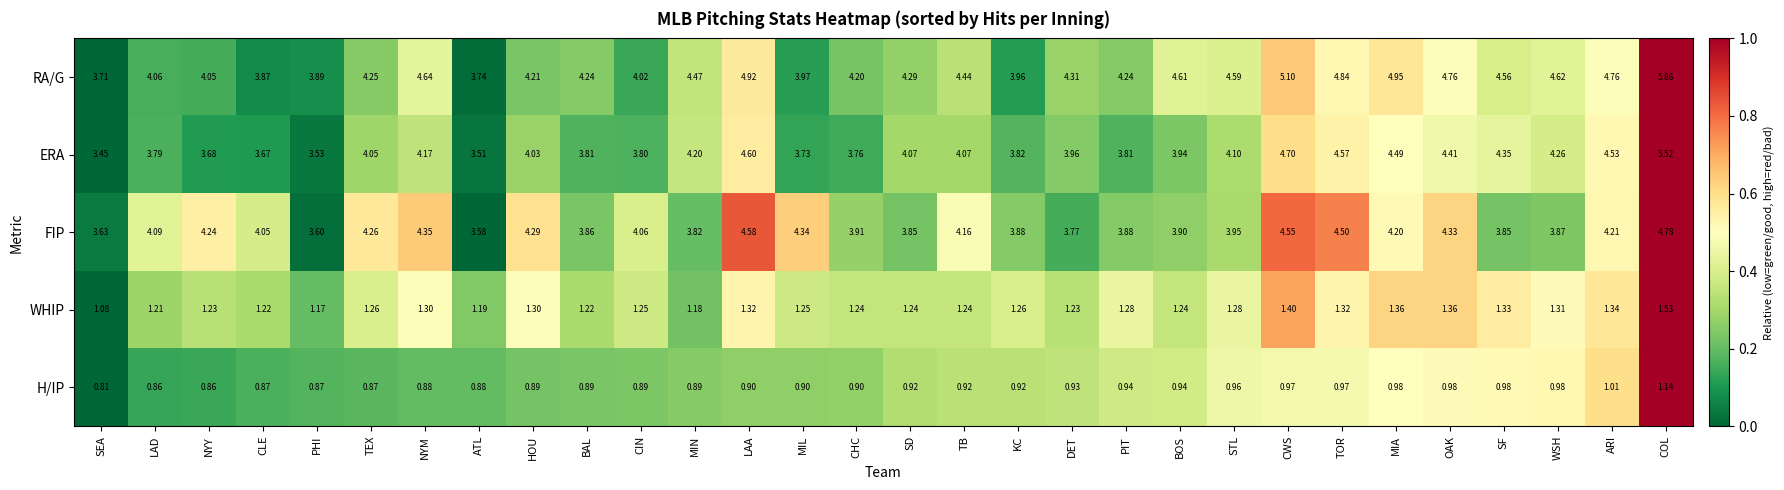

Rank the series at LAA from lowest to highest value.

H/IP, WHIP, FIP, ERA, RA/G